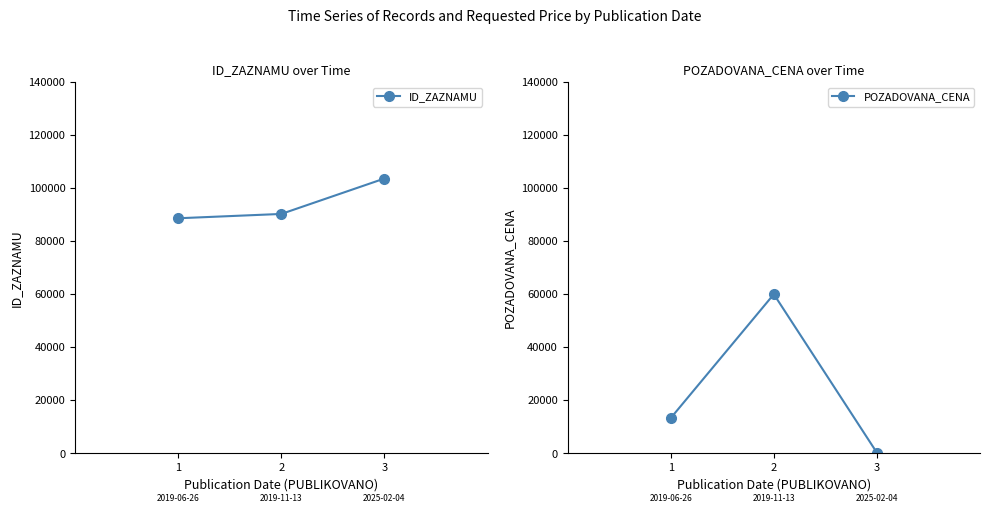

Where does the POZADOVANA_CENA series first go above 13283?

2